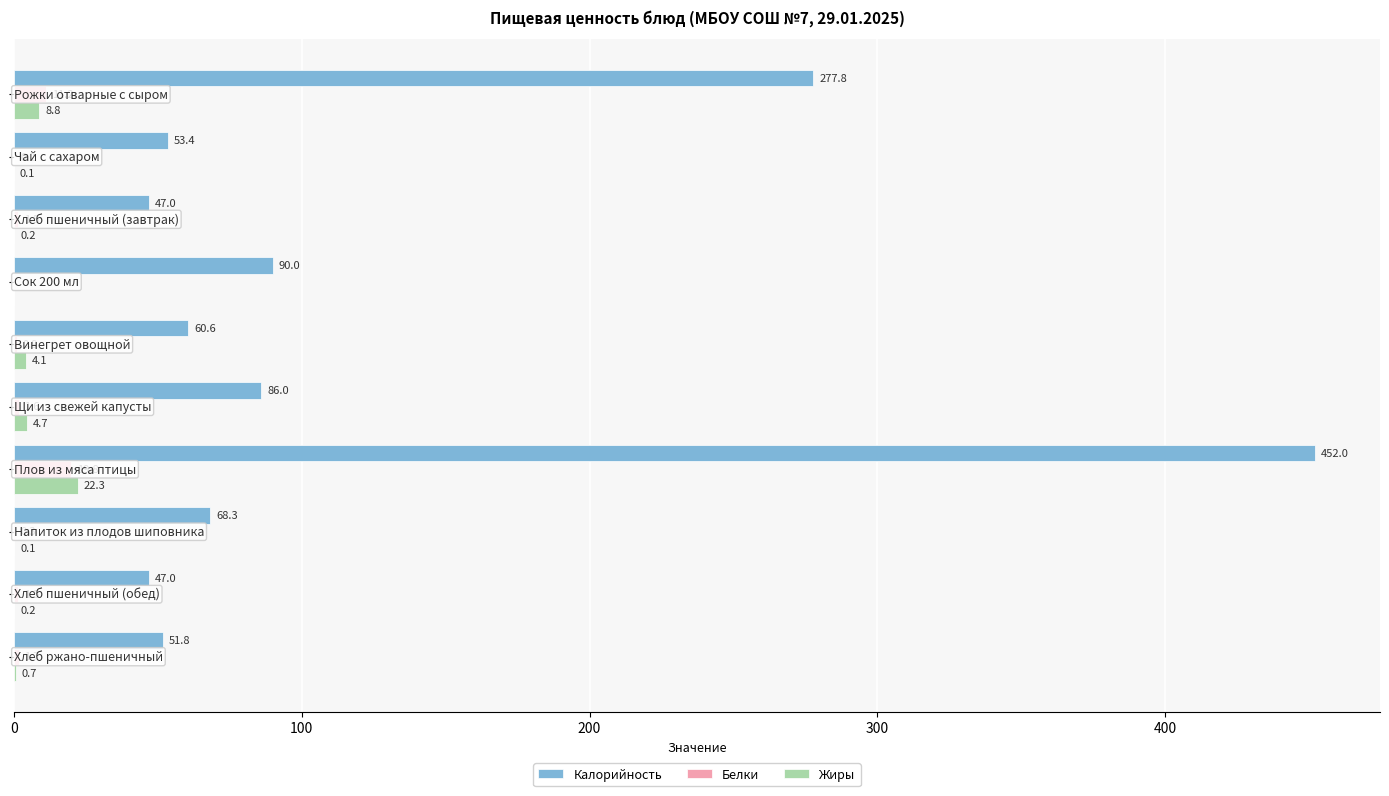

Which series has the largest total across all categories?

Калорийность